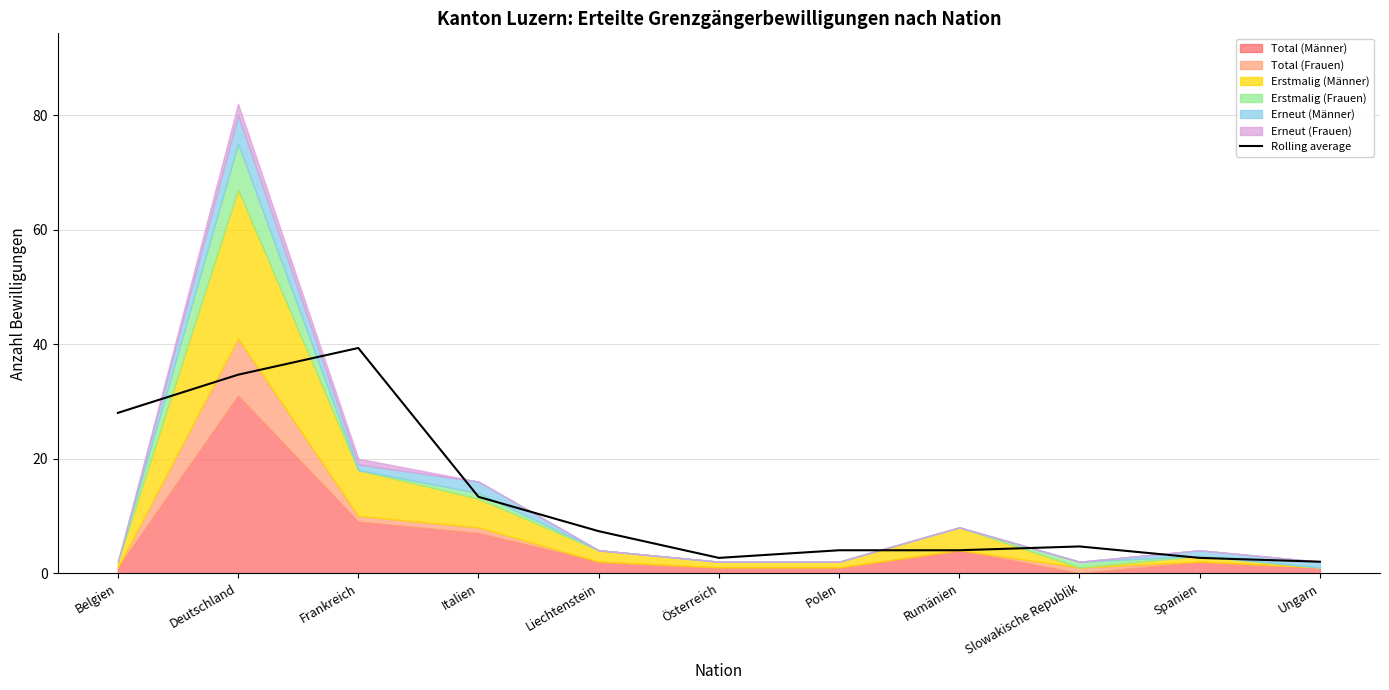

What is the difference between the second highest and minimum values?

32.7